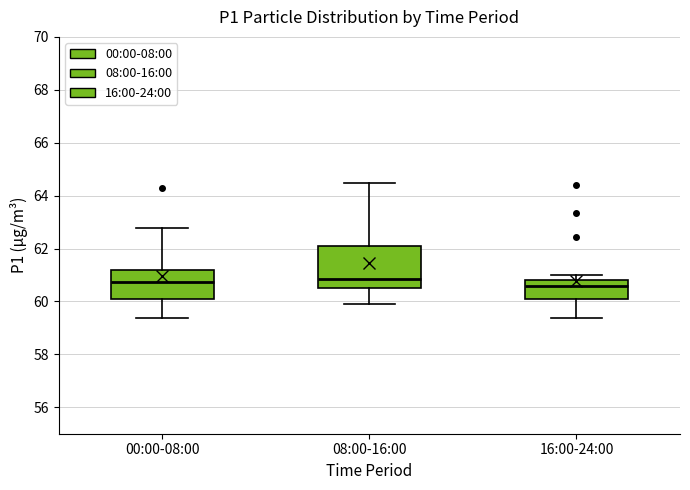

Reading left to right, transcribe this box plot: for each box, give where its median line is, the range the box spans, and where its two whiskers end, as read against the y-axis. The values are not printed on the chart, so give them approximately, as read against the axis.

00:00-08:00: median 60.8, box 60.2 to 61.2, whiskers 59.4 to 62.8
08:00-16:00: median 60.8, box 60.4 to 62.2, whiskers 60.0 to 64.4
16:00-24:00: median 60.6, box 60.2 to 60.8, whiskers 59.4 to 61.0